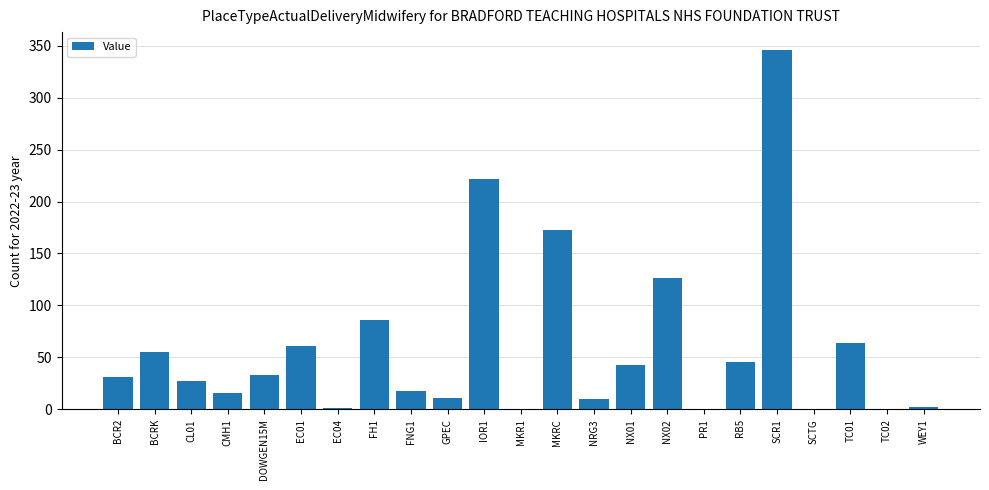

What is the approximate value at WEY1?

2.2